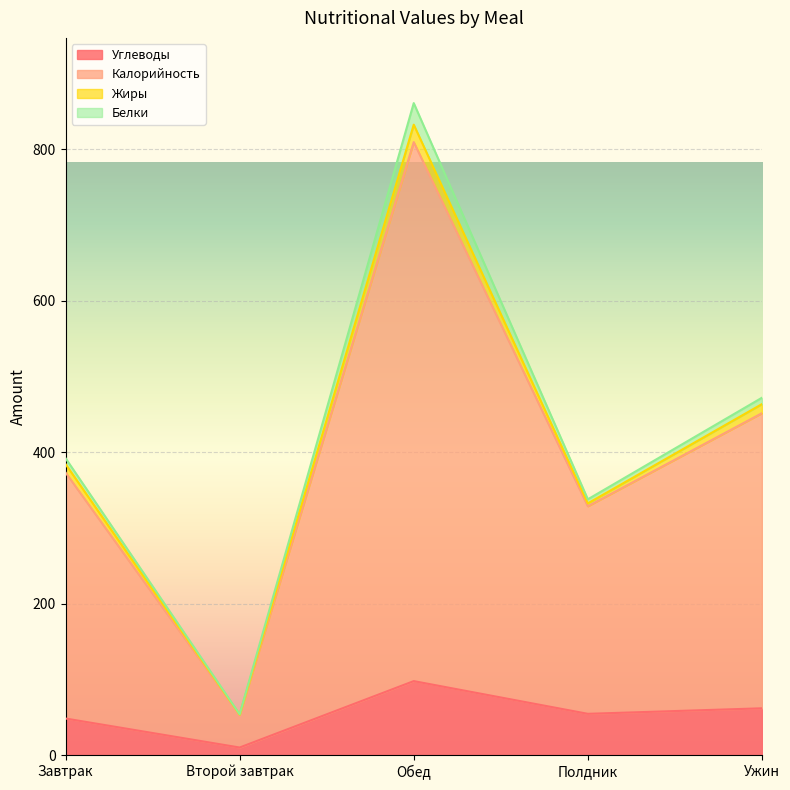

What is the value of the Углеводы point at the 3rd from the left?

97.8